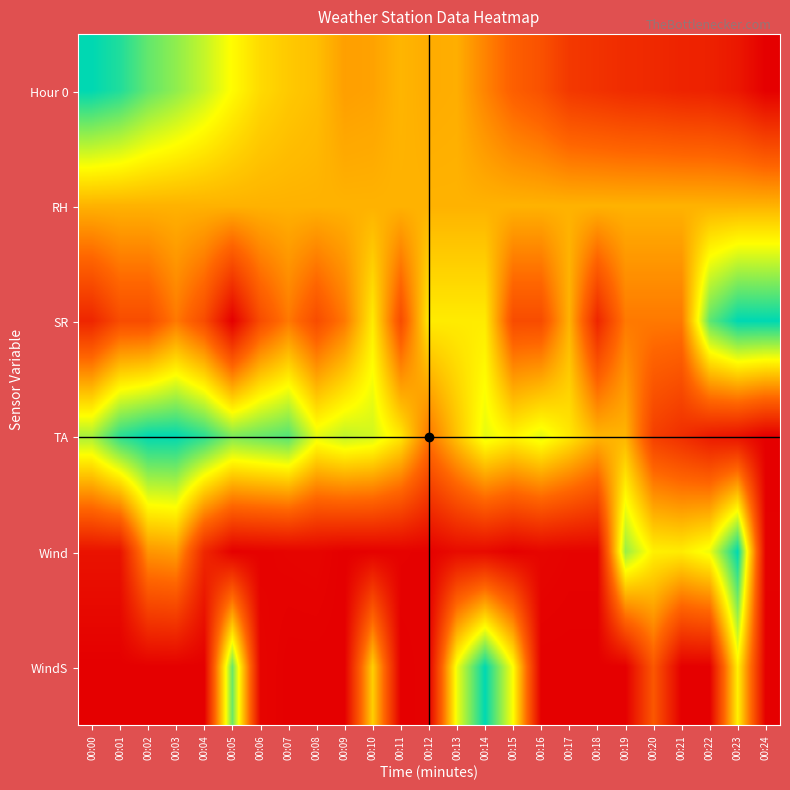

Rank the series by their maximum value, from lowest to highest.

RH, Hour 0, SR, TA, Wind, WindS